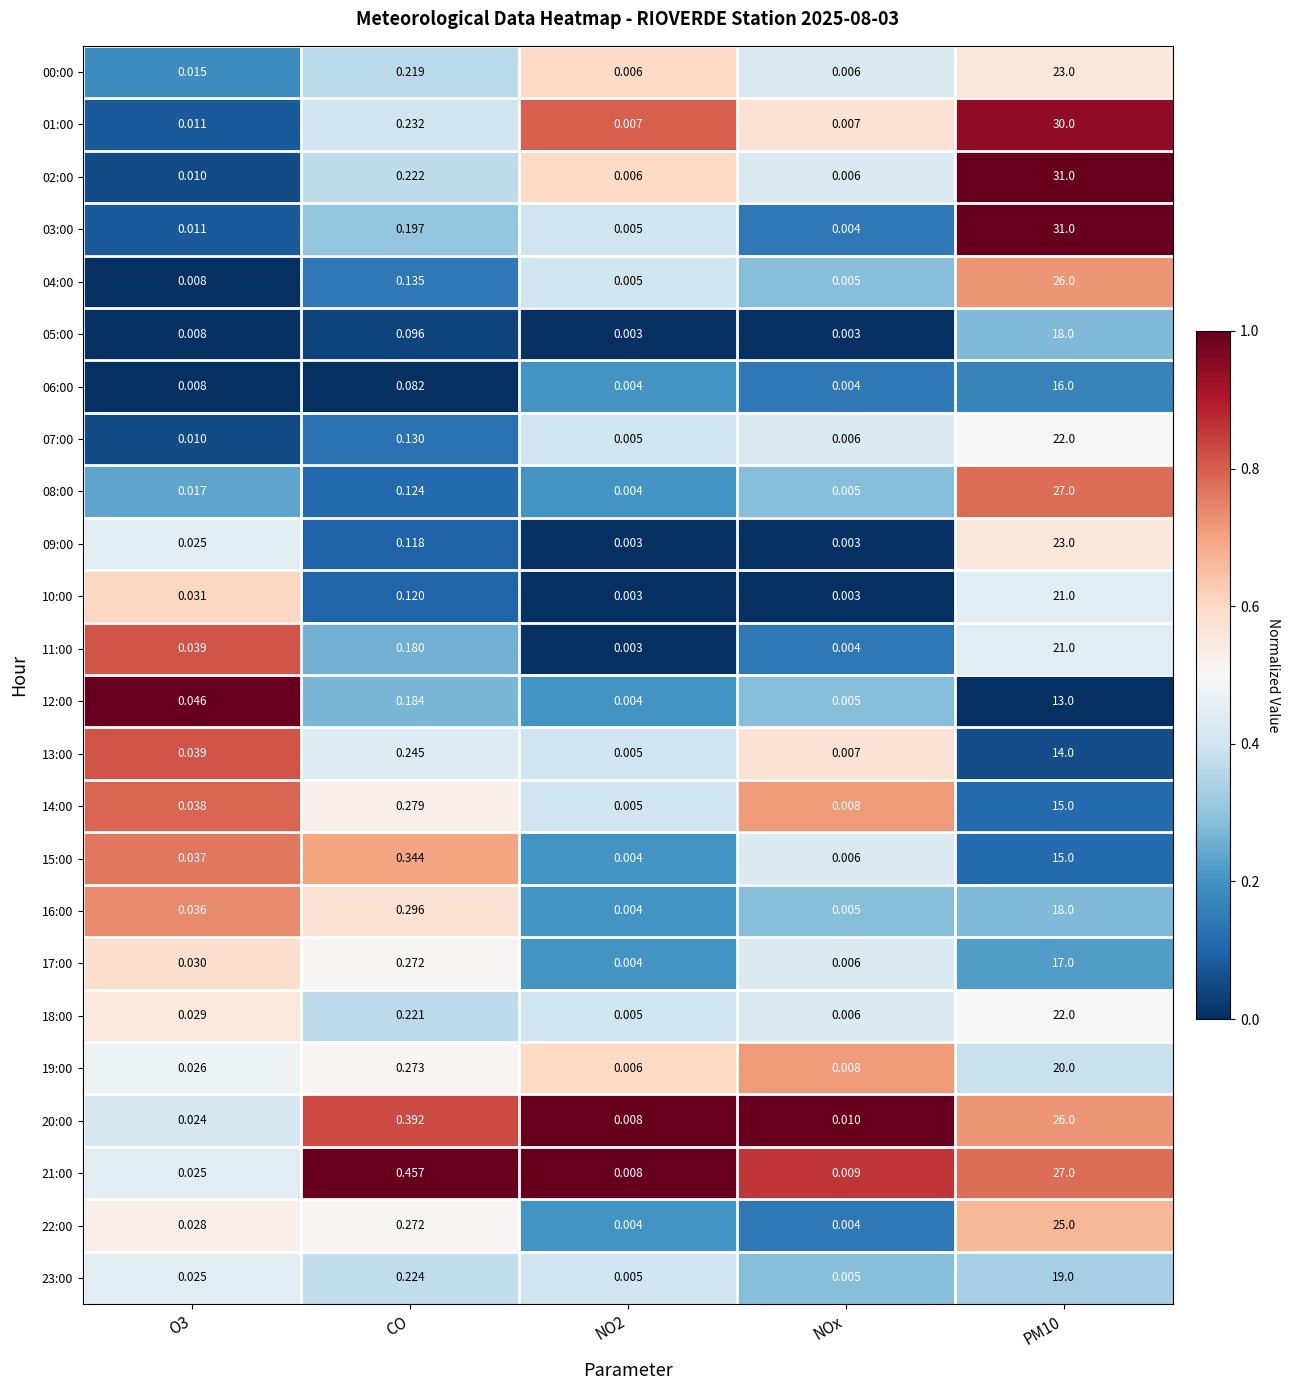

Where is 06:00 nearest to the value 8?

CO